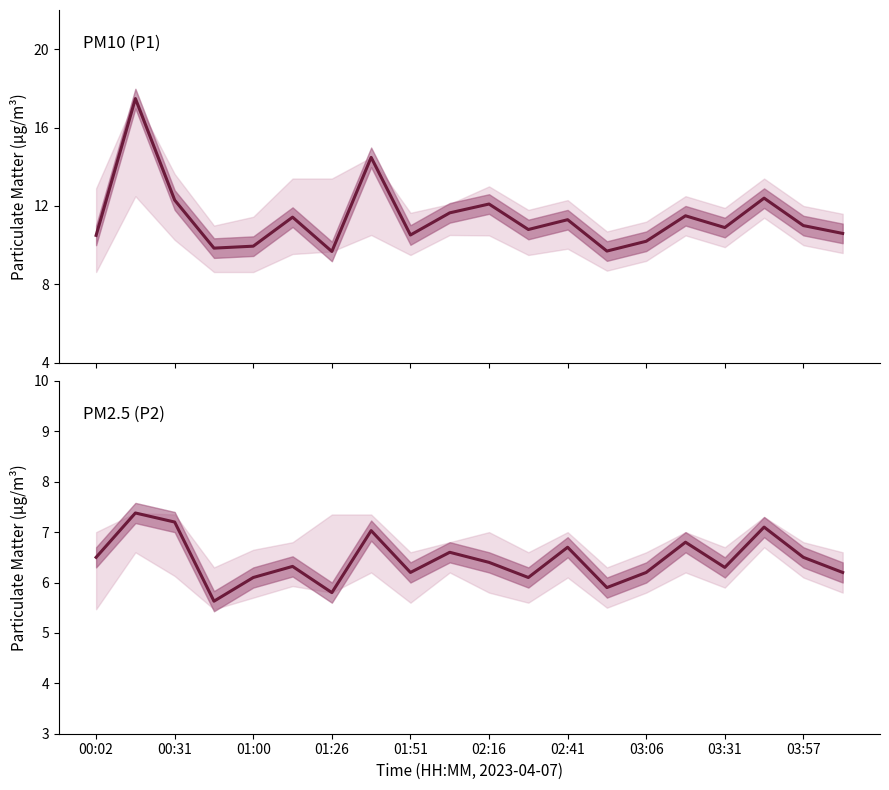

What is the difference between the maximum and minimum values in the P1 (PM10) series?

7.8